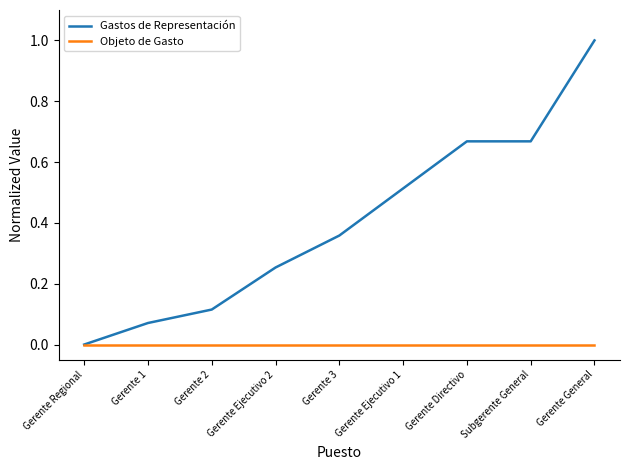

What position from the left is Gerente Regional?

1